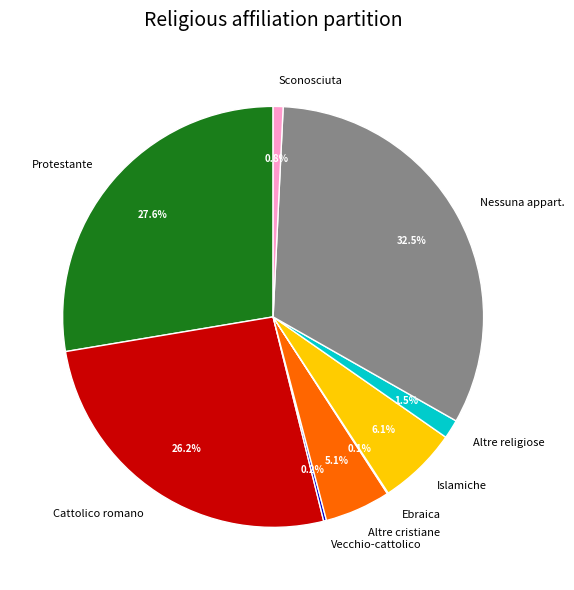

What percentage is NOT represented by Nessuna appart.?

67.5%